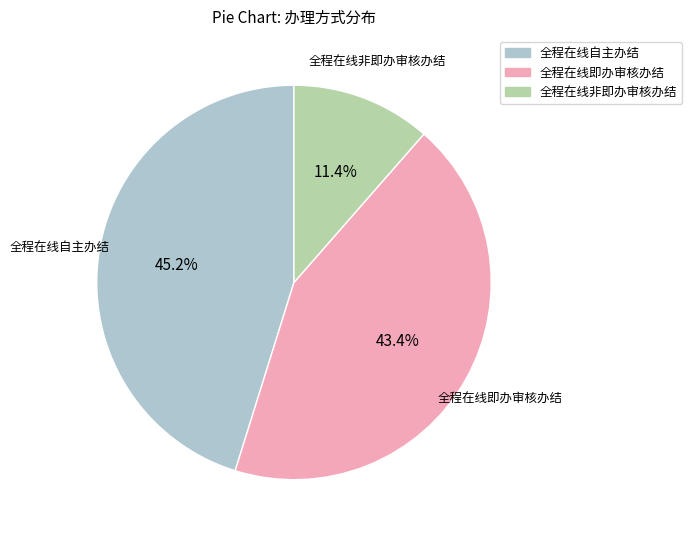

Is there a majority slice in this chart?

No